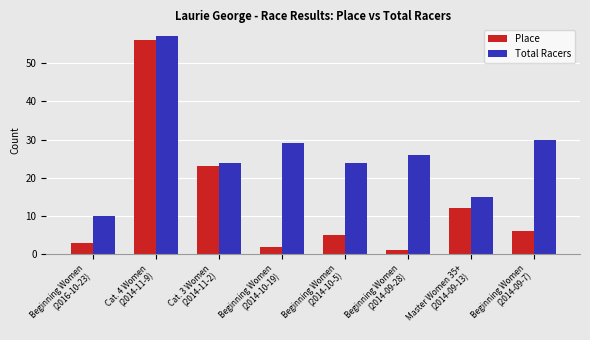

What position from the left is Beginning Women
(2014-09-28)?

6